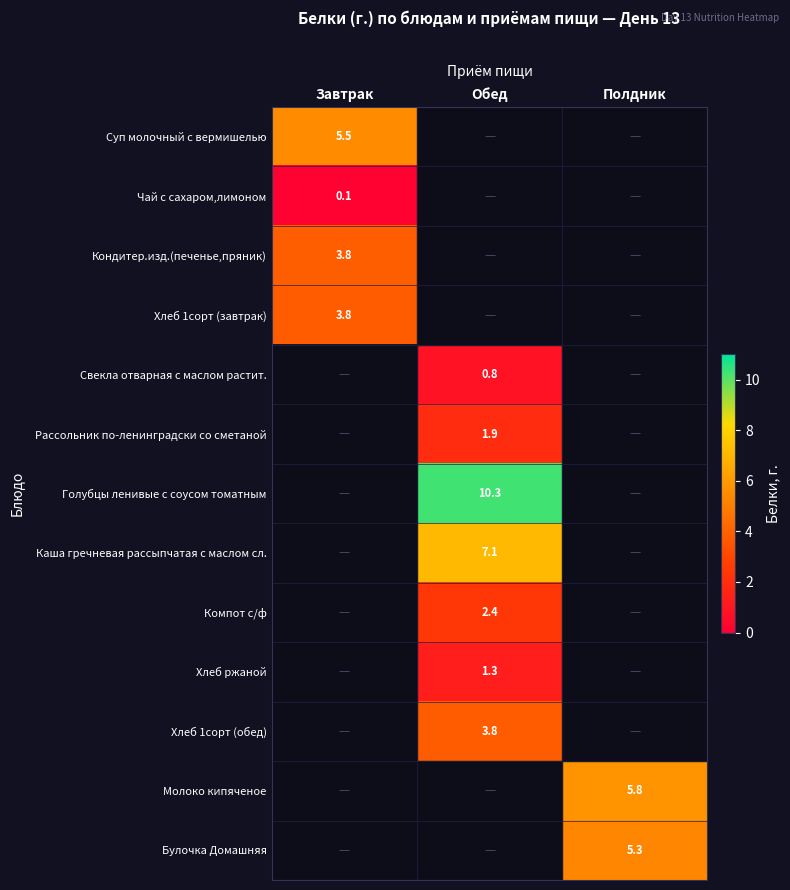

The value of Хлеб 1сорт (завтрак) at Завтрак is 5.1. True or false?

False